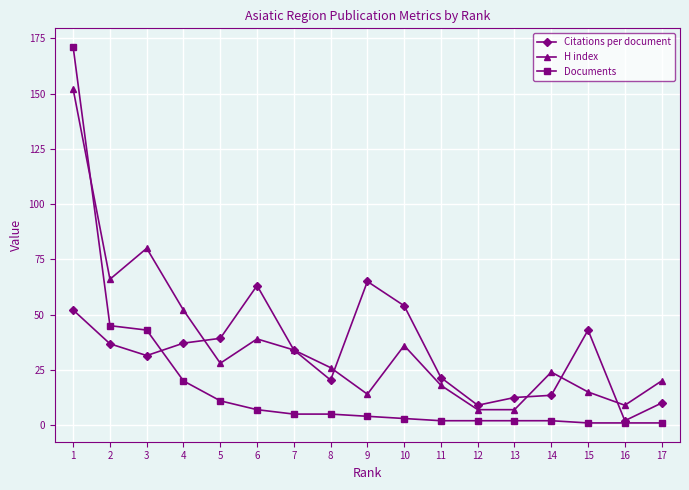

How many interior local peaks does the H index series have?

4